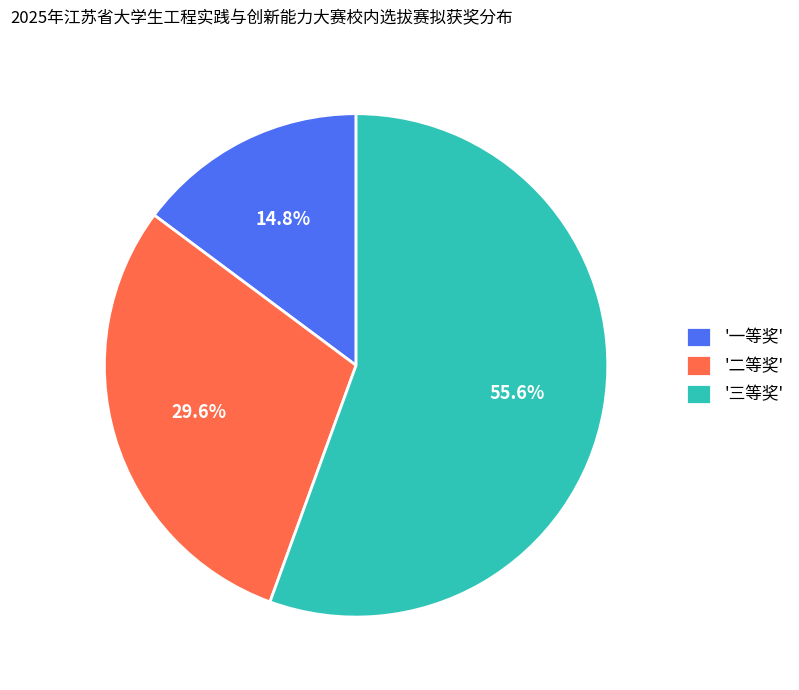

What is the smallest slice in the pie chart?

'一等奖'